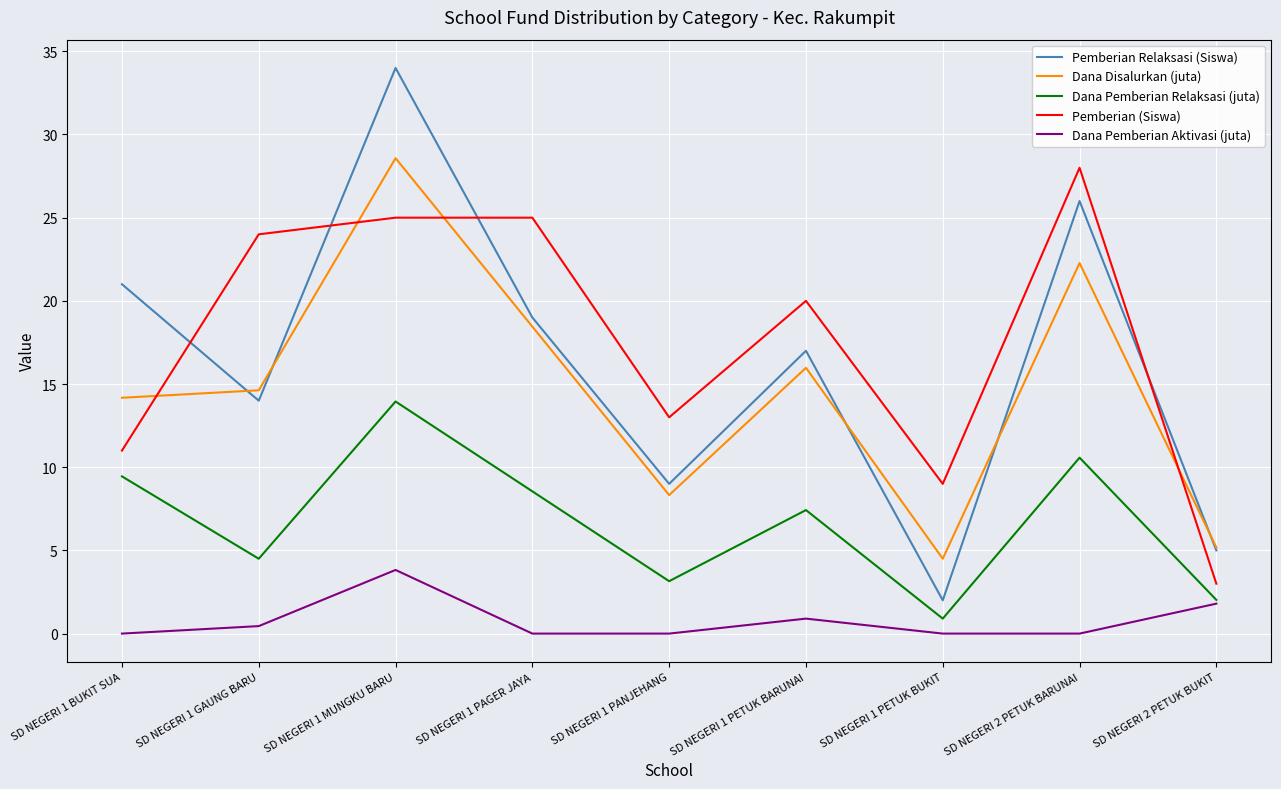

Which category has the highest value in the Dana Pemberian Relaksasi (juta) series?

SD NEGERI 1 MUNGKU BARU